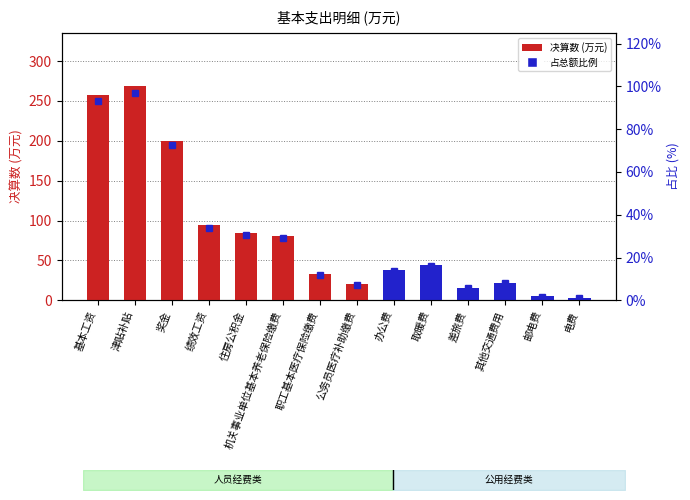

Which category has the lowest value across all series?

电费